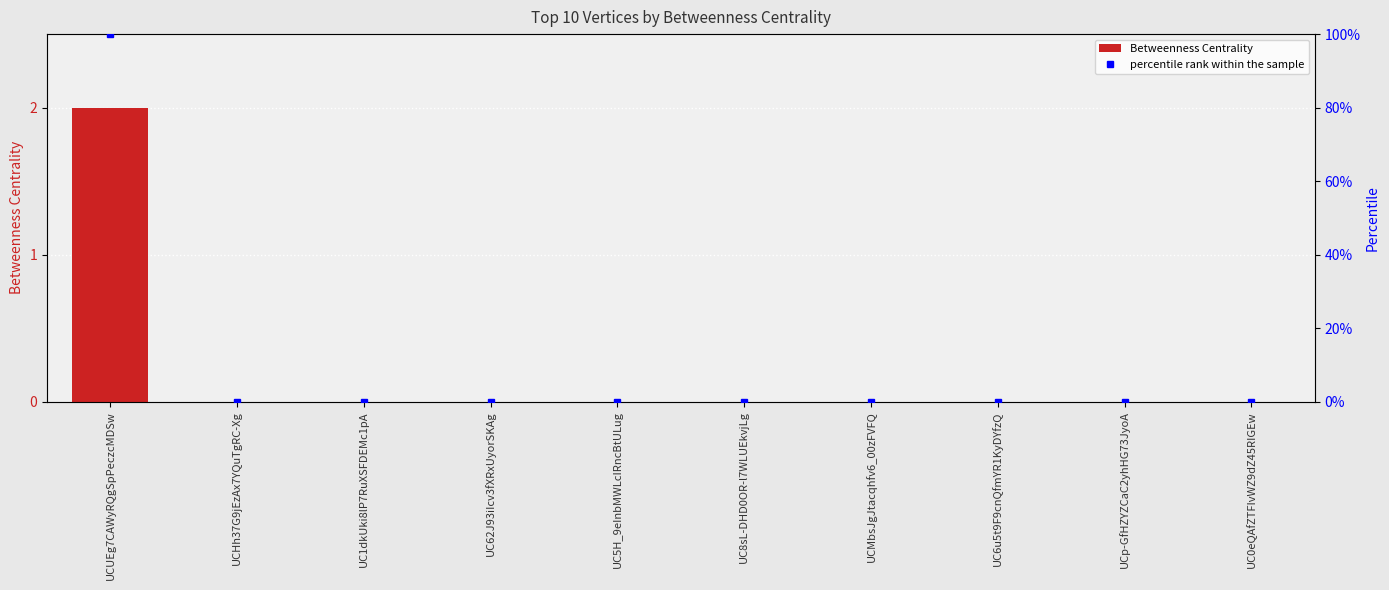

The chart shows a value of 0 at UCHh37G9jEzAx7YQuTgRC-Xg. True or false?

True